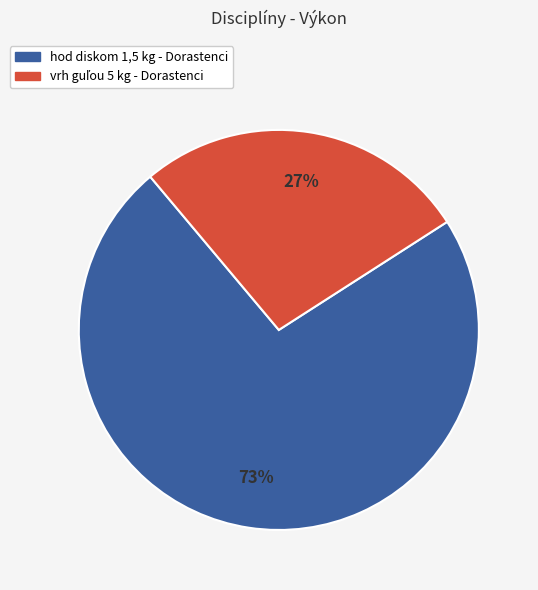

Which slice represents more than half of the pie?

hod diskom 1,5 kg - Dorastenci